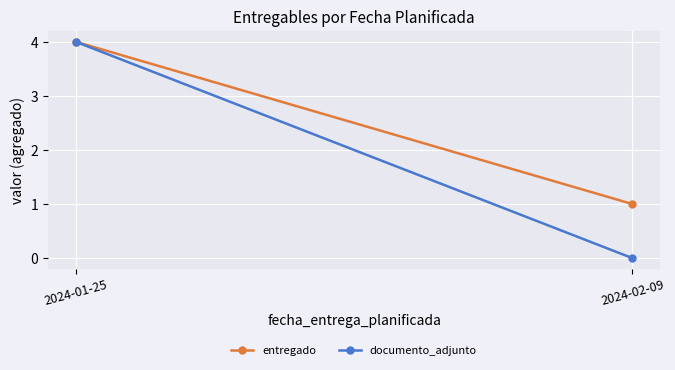

What is the total value across all series at 2024-02-09?

1